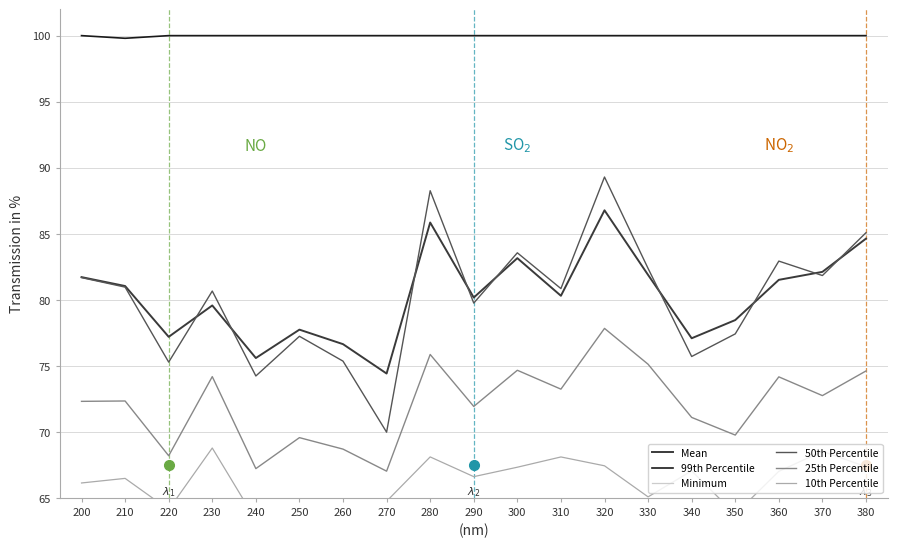

What value does the 50th Percentile series have at 260?

75.4